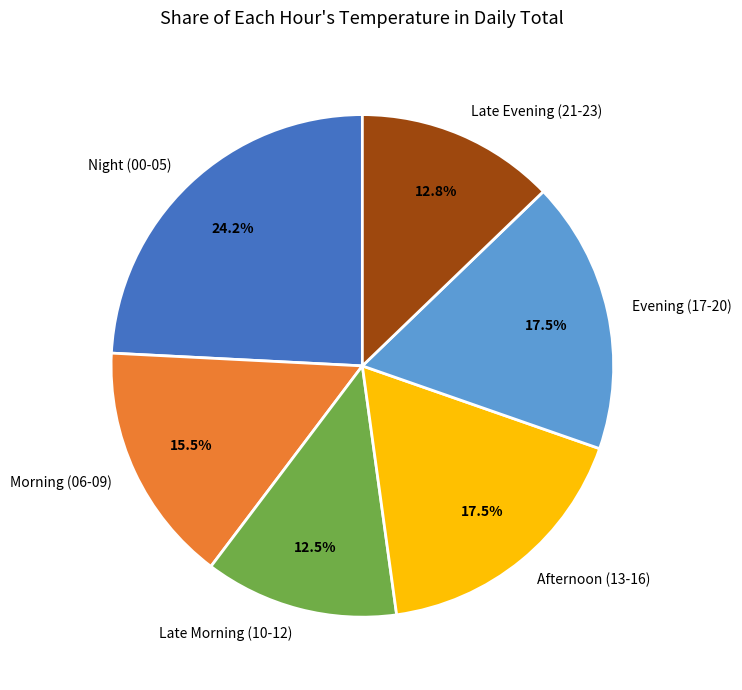

What percentage is NOT represented by Morning (06-09)?

84.5%